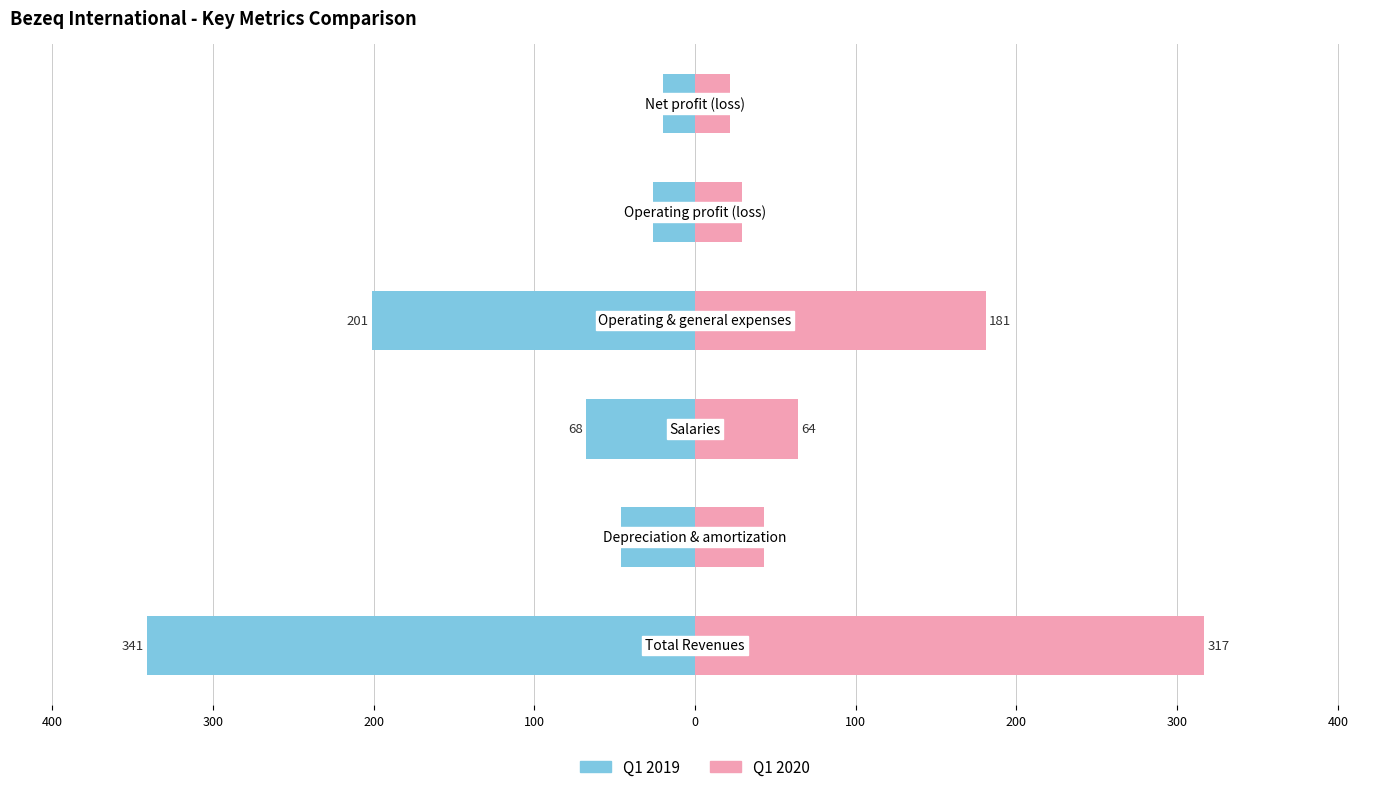

How many groups of bars are there?

6